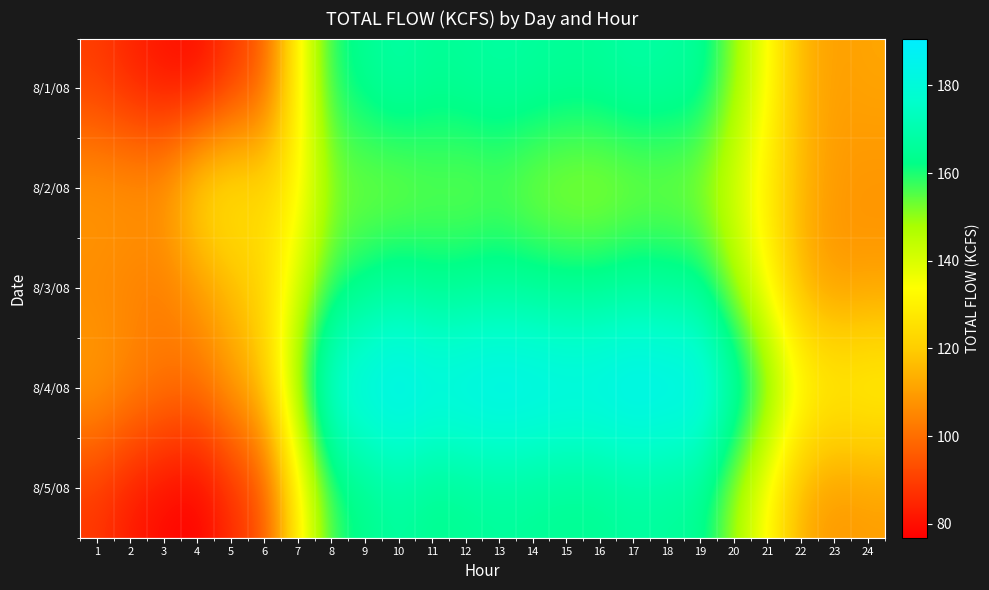

Reading left to right, what are all the values shown in this chart?

8/1/08: 1=89.2	2=84.0	3=80.6	4=78.8	5=88.0	6=95.9	7=131.2	8=160.1	9=164.7	10=168.7	11=165.2	12=166.4	13=167.8	14=166.9	15=165.9	16=166.2	17=168.6	18=167.3	19=166.6	20=150.7	21=134.8	22=114.8	23=110.3	24=111.6
8/2/08: 1=109.9	2=109.5	3=110.4	4=126.2	5=129.7	6=125.0	7=130.6	8=150.3	9=150.9	10=149.7	11=152.9	12=151.6	13=153.0	14=149.7	15=148.0	16=147.5	17=149.2	18=150.1	19=148.3	20=140.5	21=128.3	22=115.2	23=108.9	24=107.5
8/3/08: 1=105.2	2=103.8	3=102.5	4=108.3	5=115.7	6=122.0	7=140.6	8=158.1	9=162.7	10=166.7	11=163.2	12=164.4	13=165.8	14=164.9	15=163.9	16=164.2	17=166.6	18=165.3	19=164.6	20=148.7	21=132.8	22=112.8	23=108.3	24=109.6
8/4/08: 1=110.9	2=106.0	3=102.6	4=100.8	5=110.0	6=117.9	7=153.2	8=182.1	9=186.7	10=190.7	11=187.2	12=188.4	13=189.8	14=188.9	15=187.9	16=188.2	17=190.6	18=189.3	19=188.6	20=172.7	21=156.8	22=136.8	23=132.3	24=133.6
8/5/08: 1=88.2	2=82.0	3=78.6	4=76.8	5=86.0	6=93.9	7=129.2	8=158.1	9=162.7	10=166.7	11=163.2	12=164.4	13=165.8	14=164.9	15=163.9	16=164.2	17=166.6	18=165.3	19=164.6	20=148.7	21=132.8	22=112.8	23=108.3	24=109.6